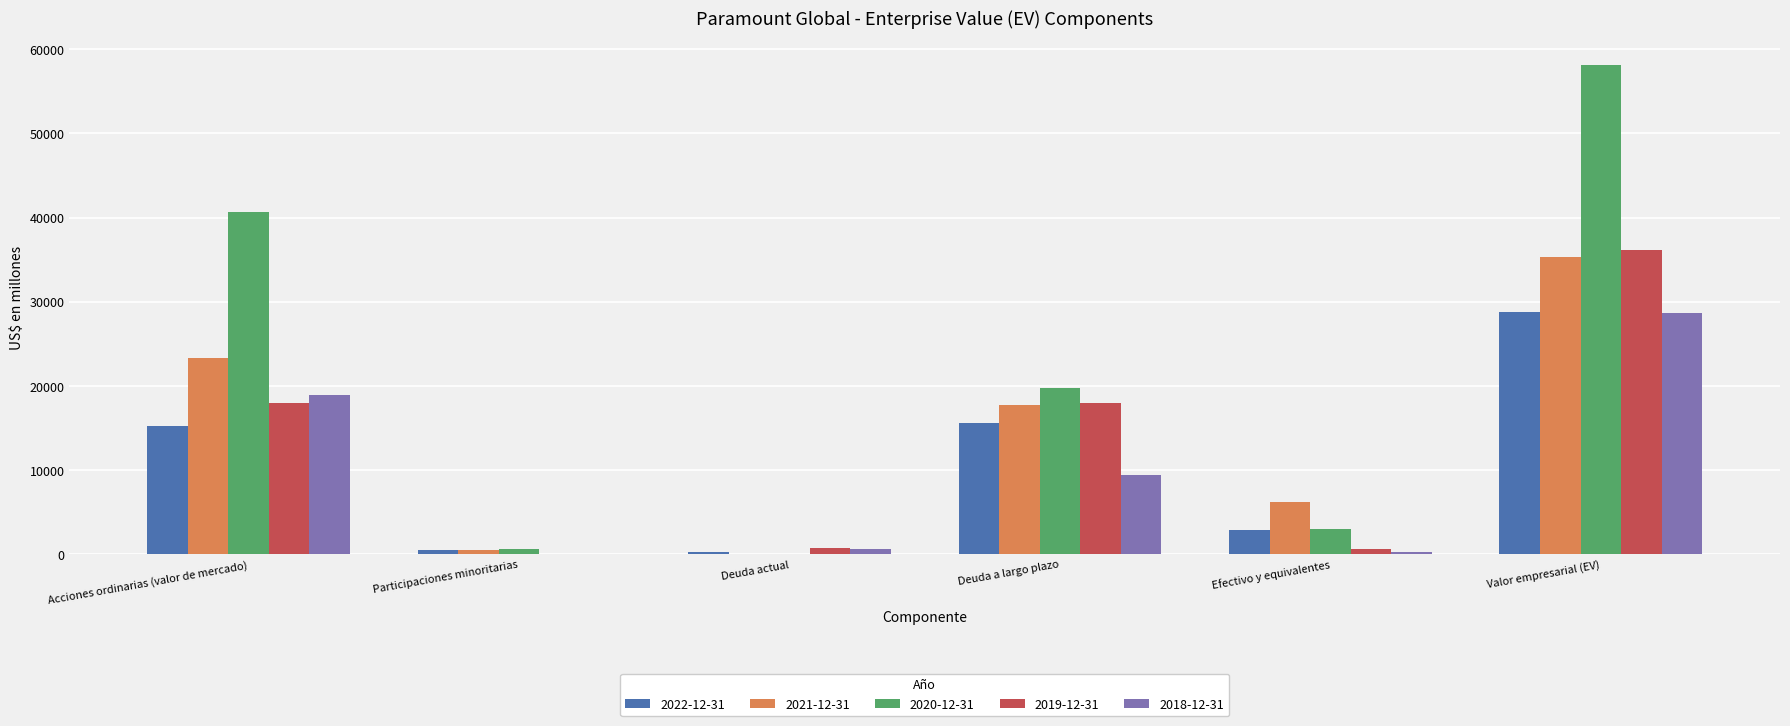

Is it true that 2021-12-31 equals 23343 at Acciones ordinarias (valor de mercado)?

True